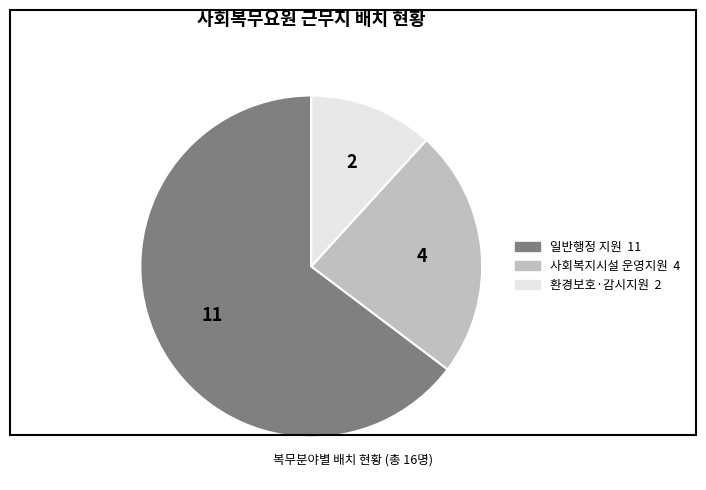

What is the smallest slice in the pie chart?

환경보호·감시지원